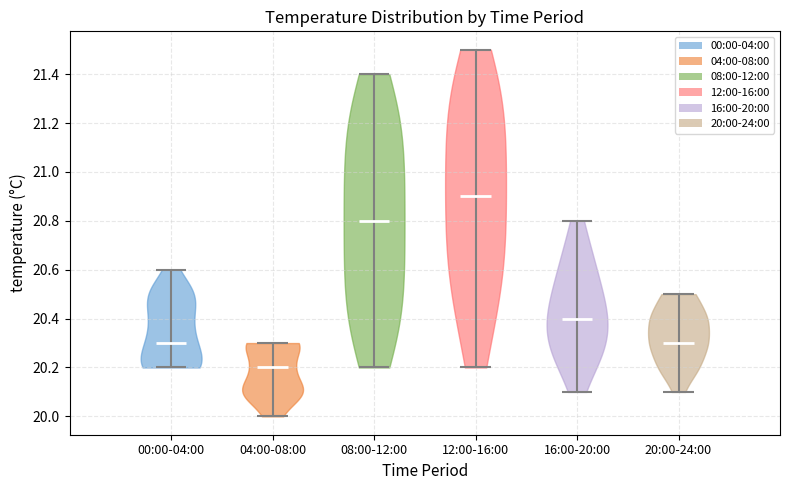

Which violin has the highest median line?

12:00-16:00